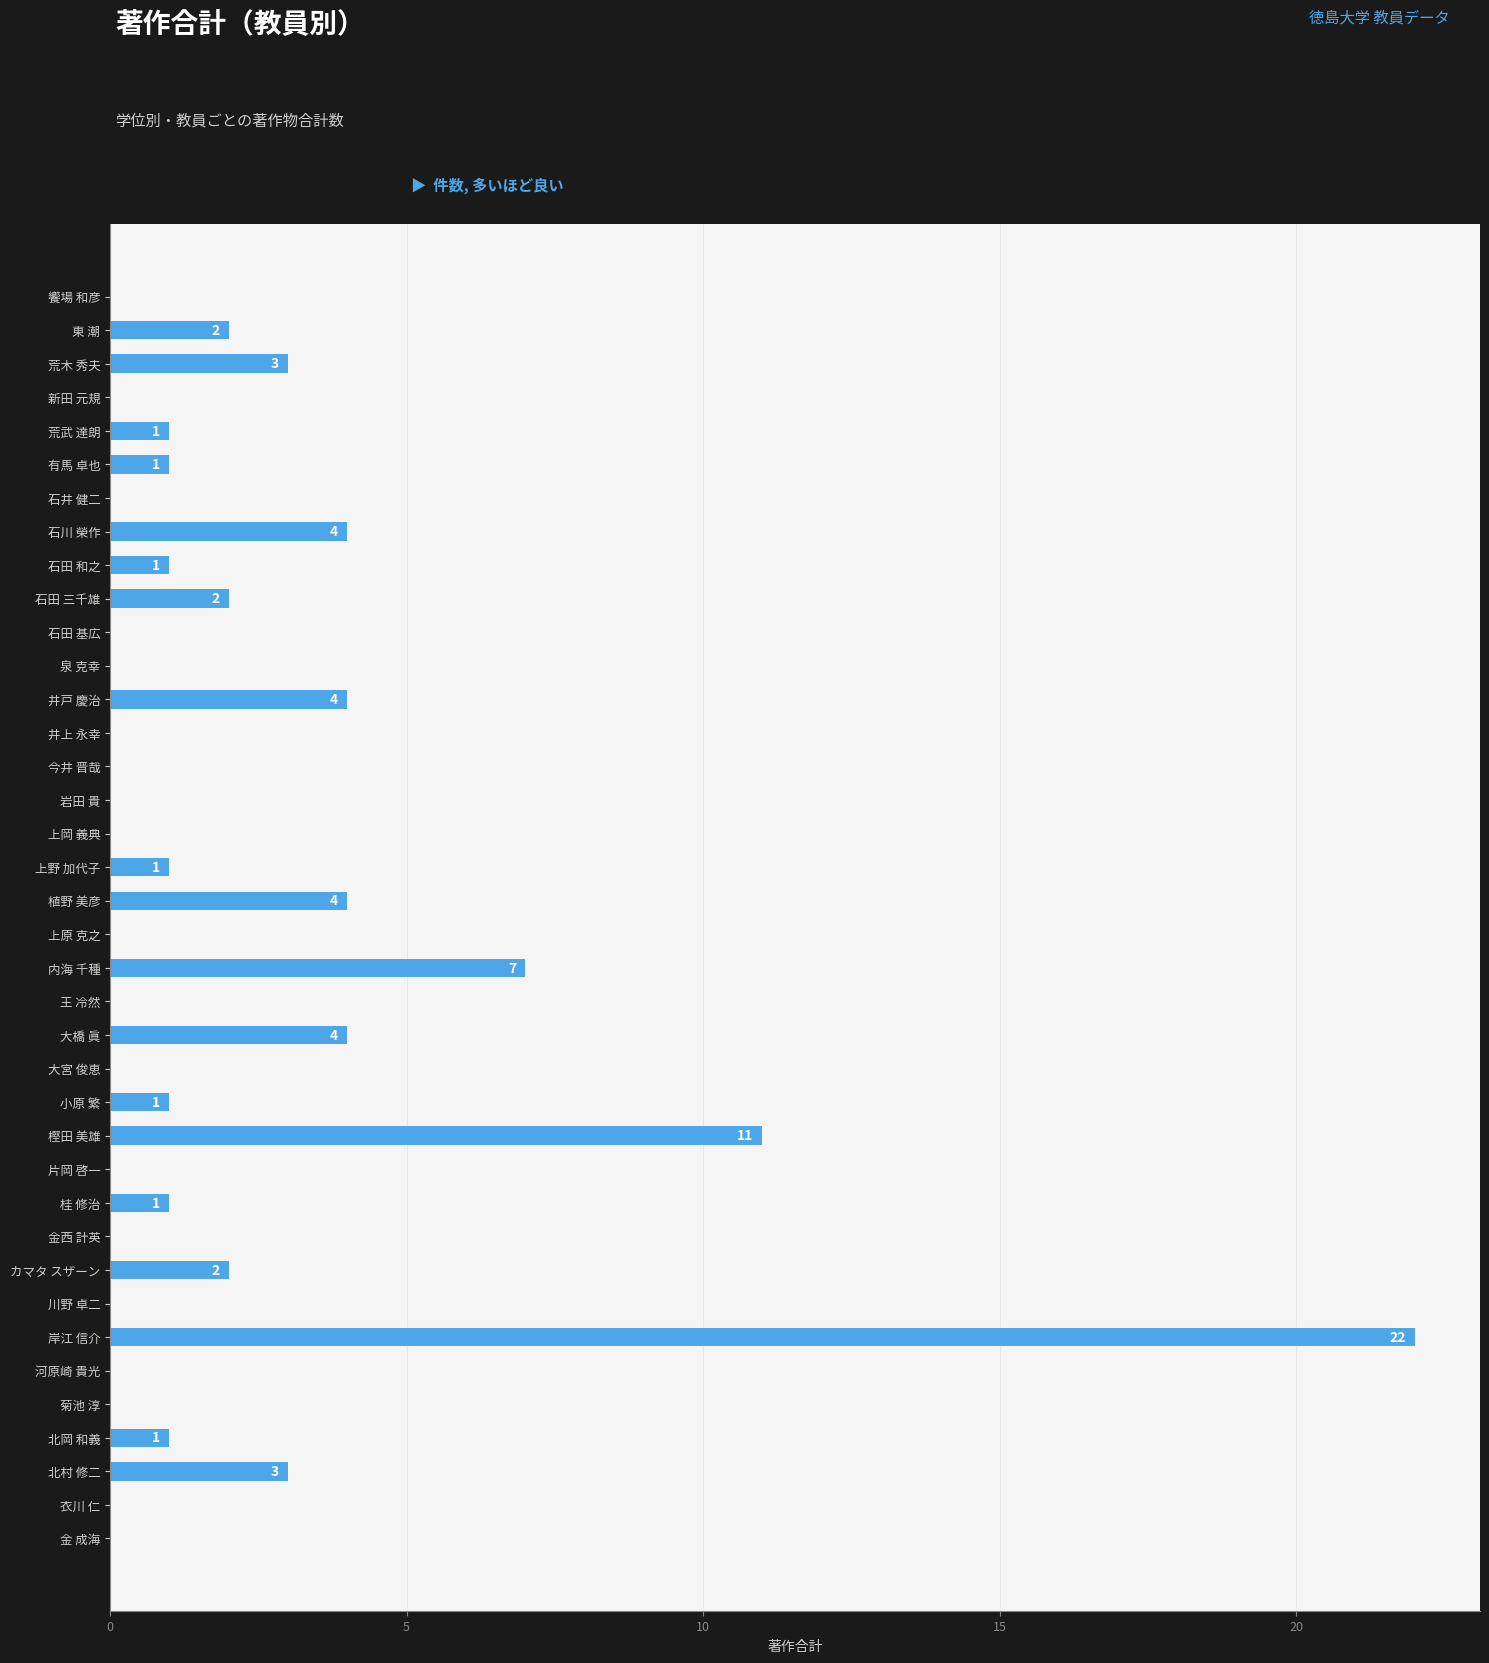

What is the sum of all values?

75